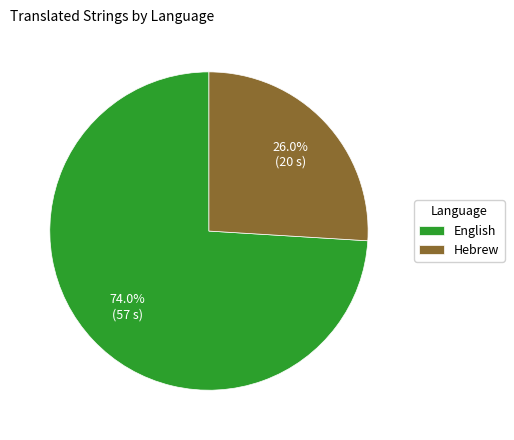

How many slices are in this pie chart?

2